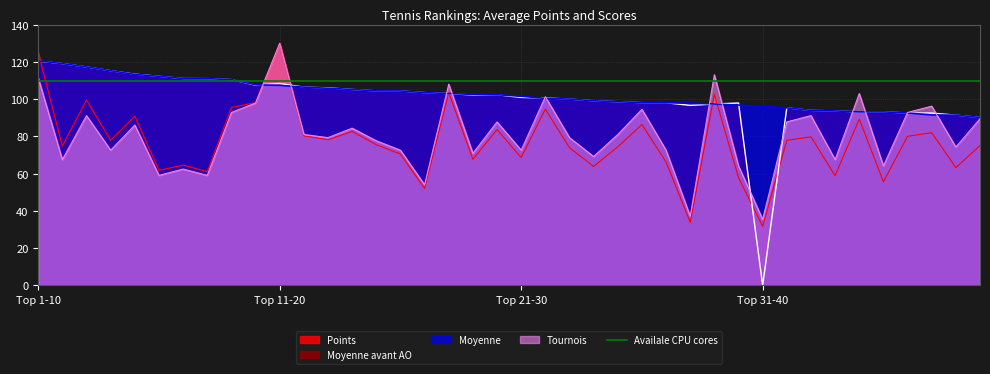

How many times do Moyenne and Moyenne avant AO cross each other?

3